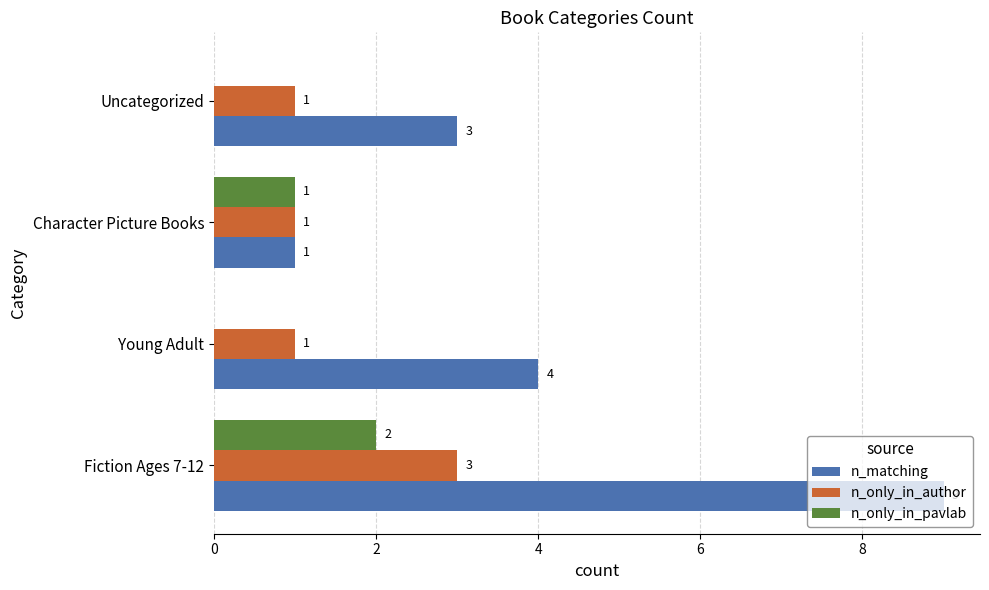

The n_only_in_pavlab series shows 0 at Uncategorized. True or false?

True